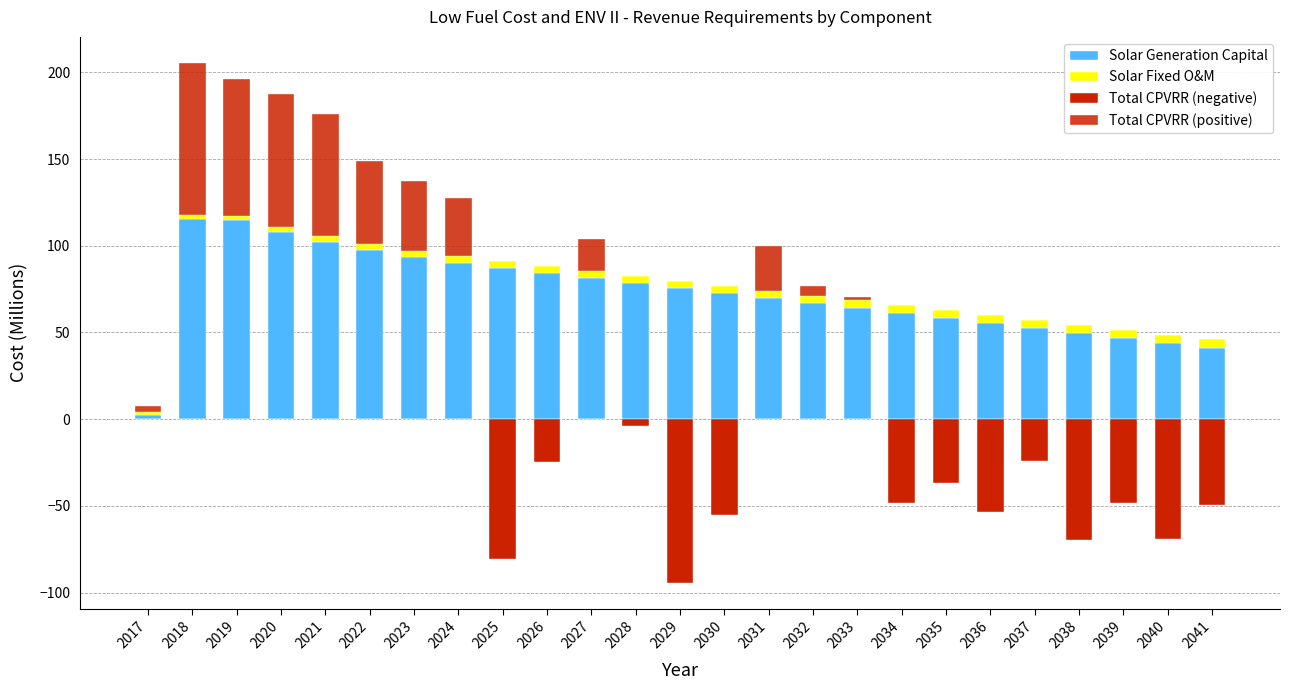

How many values in the Total CPVRR (positive) series exceed 0?

12